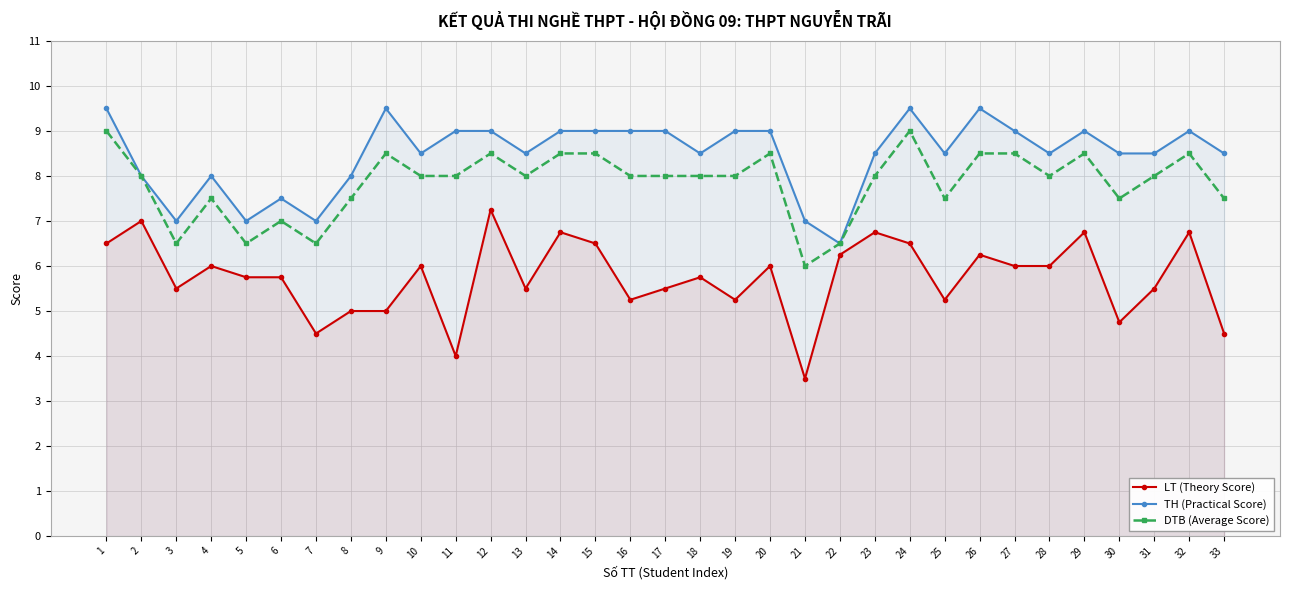

True or false: LT (Theory Score) and TH (Practical Score) intersect in this chart.

False